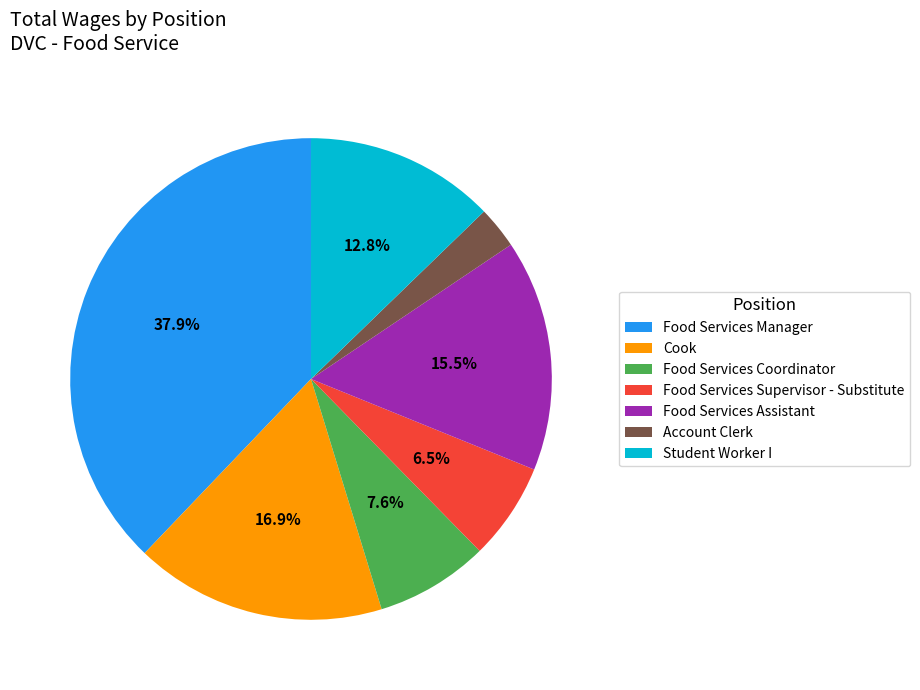

True or false: Cook accounts for 9% of the total.

False